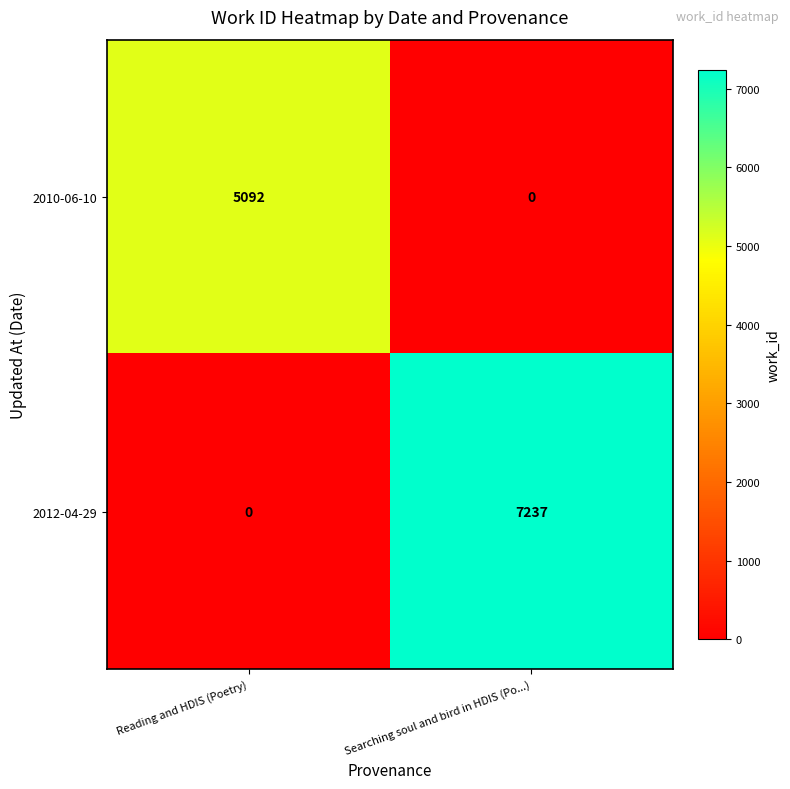

The 2010-06-10 series shows -1993 at Searching soul and bird in HDIS (Po...). True or false?

False